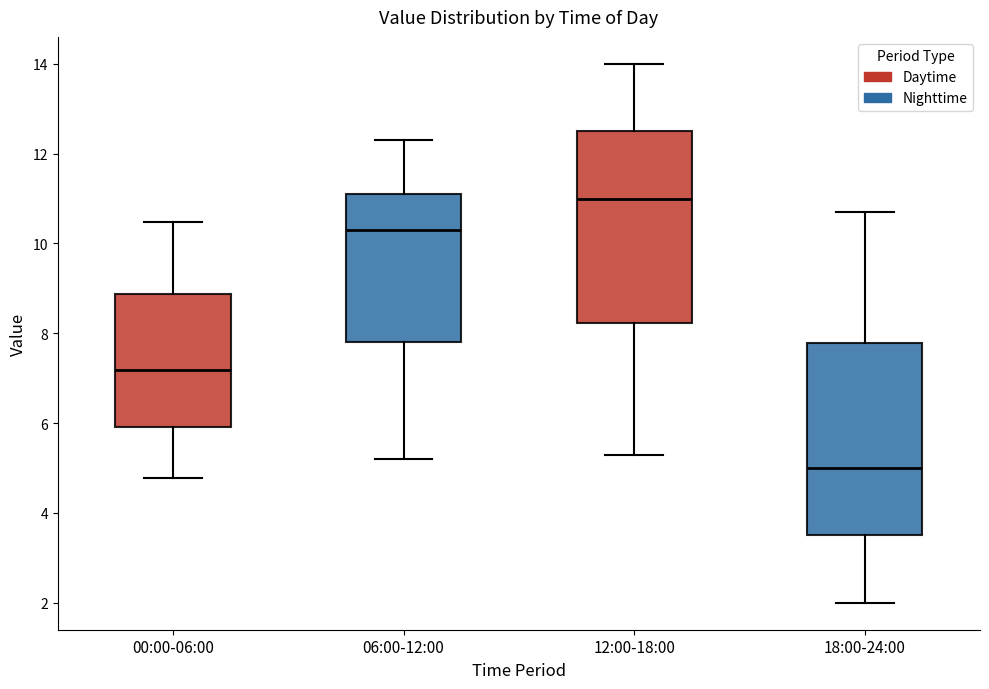

Reading left to right, read every box against the y-axis: the position of its median line, the range the box covers, and the ends of its whiskers. The values are not printed on the chart, so give them approximately, as read against the axis.

00:00-06:00: median 7.2, box 6.0 to 8.8, whiskers 4.8 to 10.4
06:00-12:00: median 10.4, box 7.8 to 11.2, whiskers 5.2 to 12.4
12:00-18:00: median 11.0, box 8.2 to 12.6, whiskers 5.4 to 14.0
18:00-24:00: median 5.0, box 3.6 to 7.8, whiskers 2.0 to 10.8